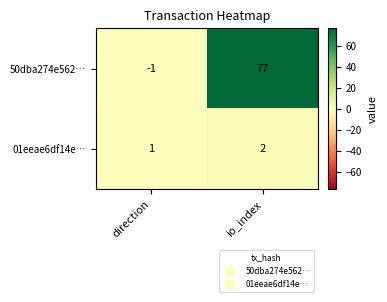

What is the difference between the 50dba274e562… values at io_index and direction?

78